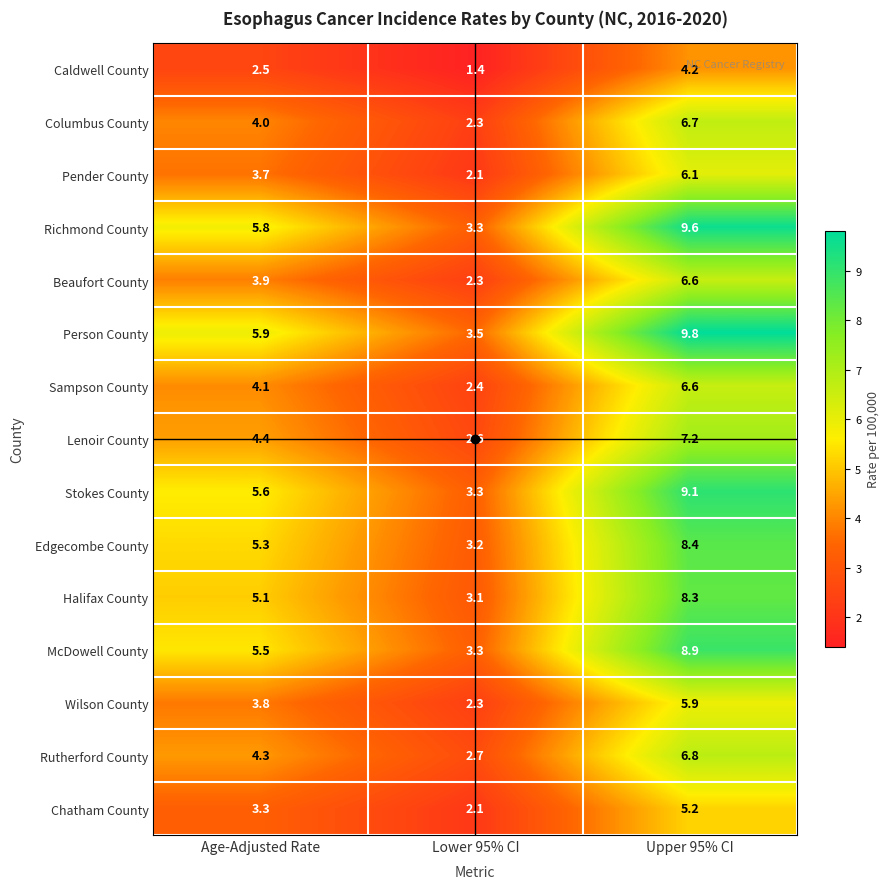

Between Age-Adjusted Rate and Upper 95% CI, which series saw the biggest shift?

Person County